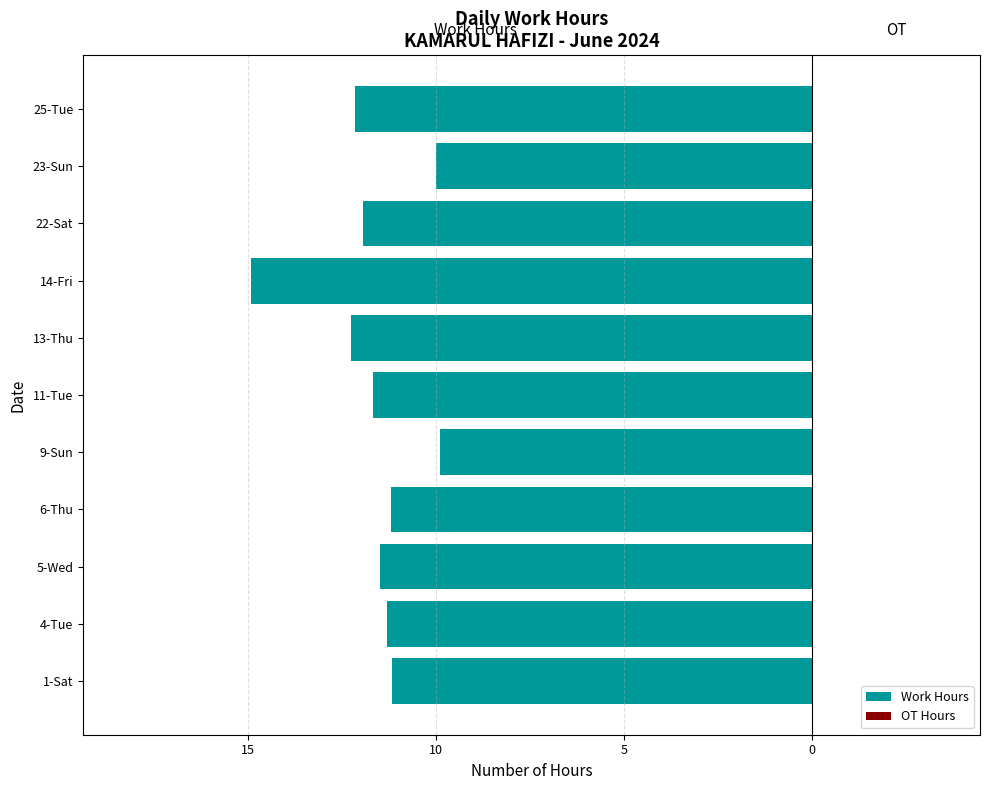

Does the chart contain any negative values?

Yes